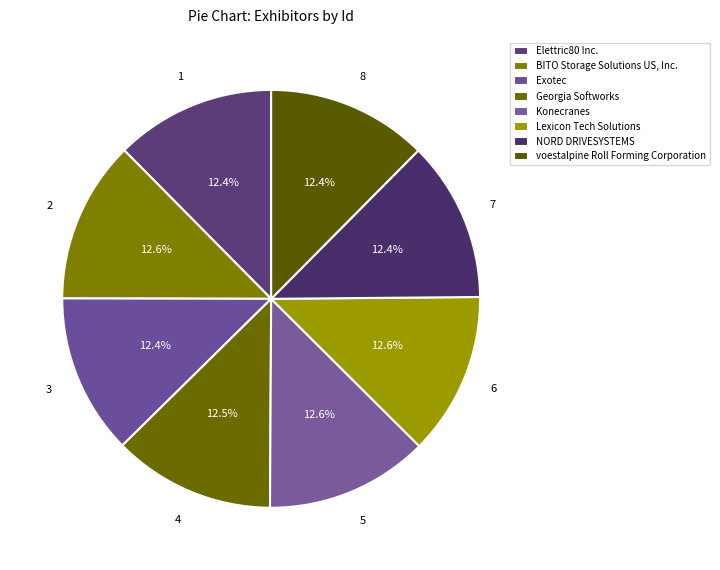

Combined, do Lexicon Tech Solutions and Elettric80 Inc. account for over 50%?

No